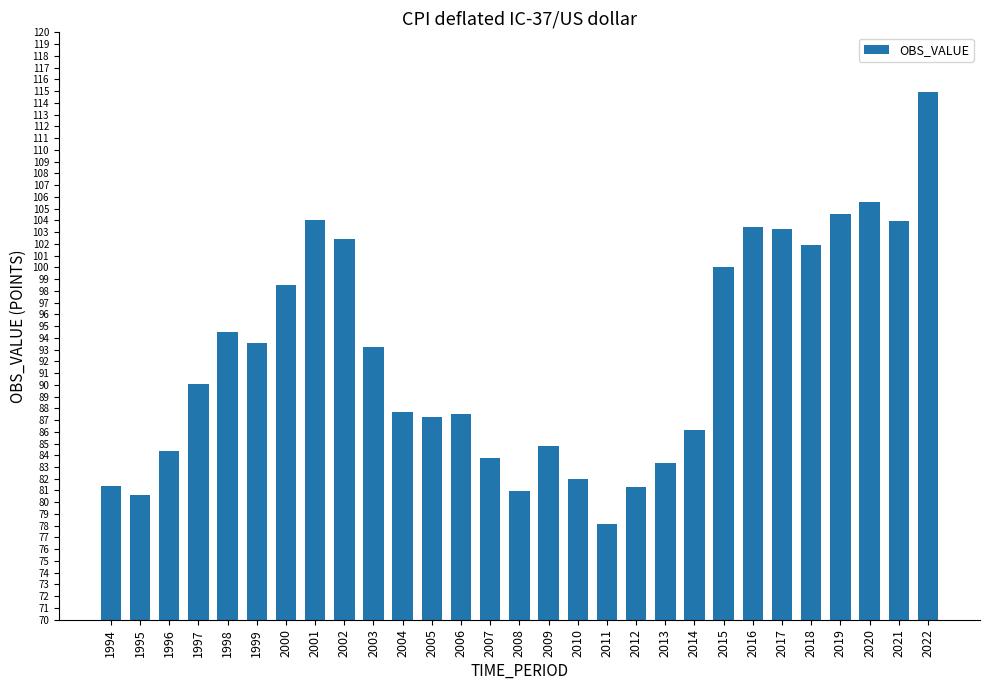

What is the smallest value displayed?

78.2